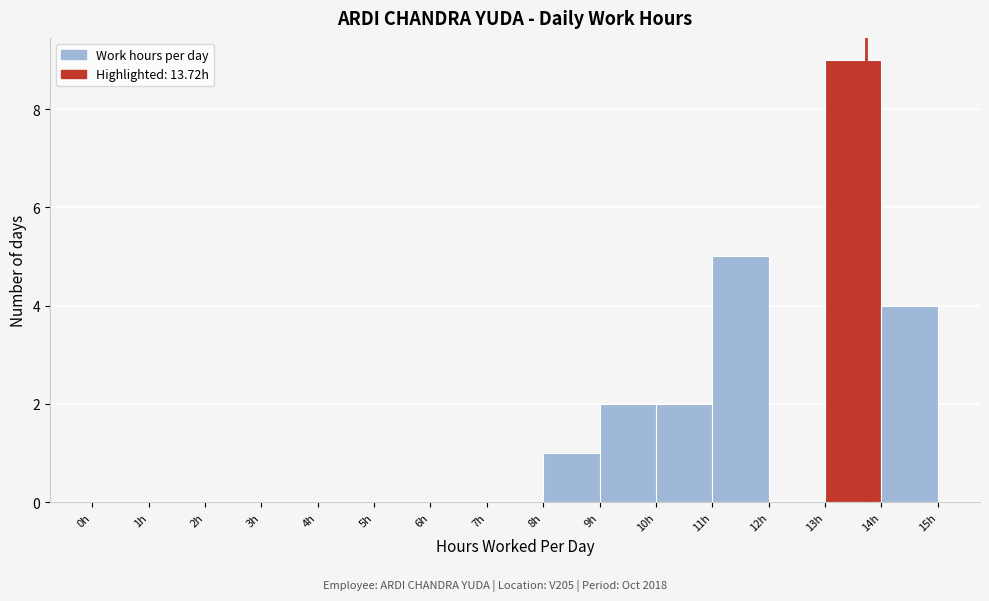

Which range on the x-axis has the tallest bar?

13 to 14